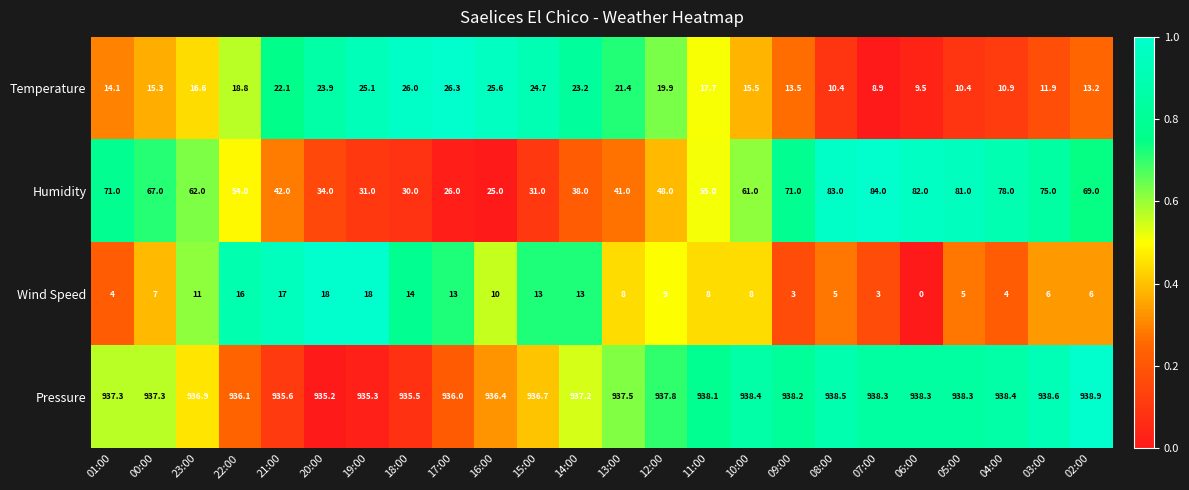

What is the difference between the highest and lowest values at 20:00?

917.2